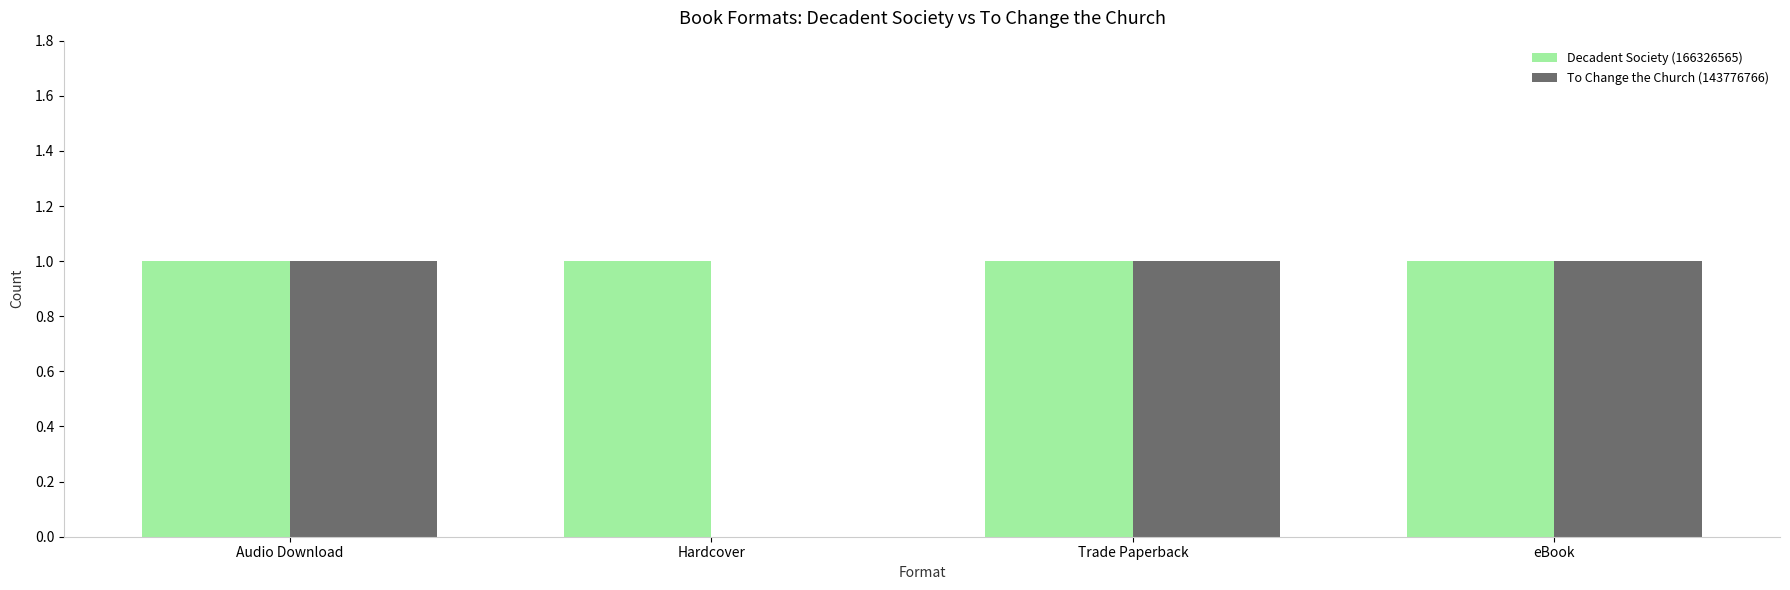

How many series are shown in this chart?

2